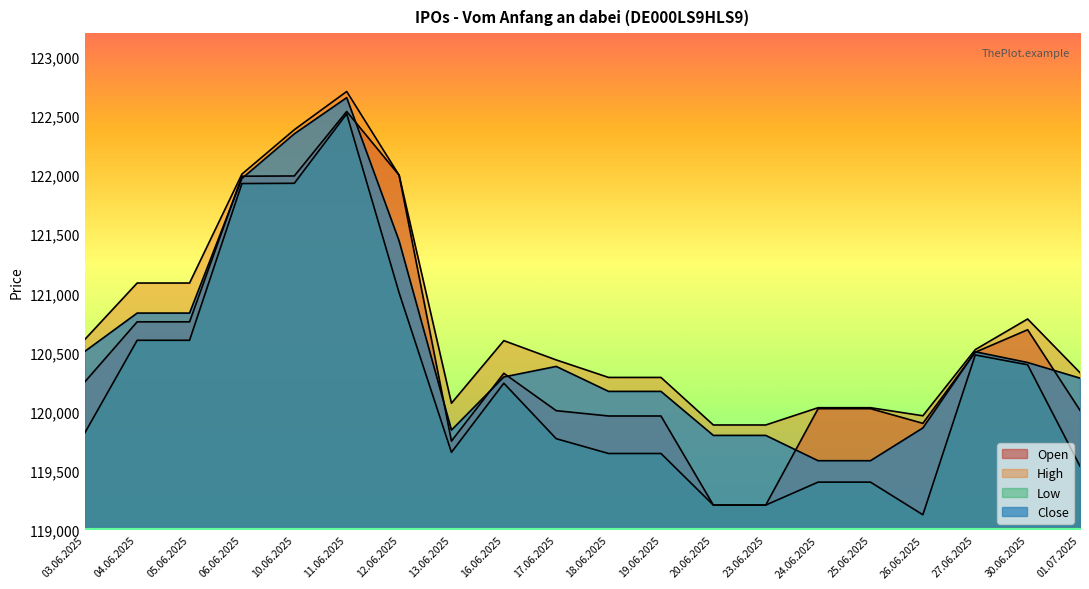

What position from the left is 26.06.2025?

17